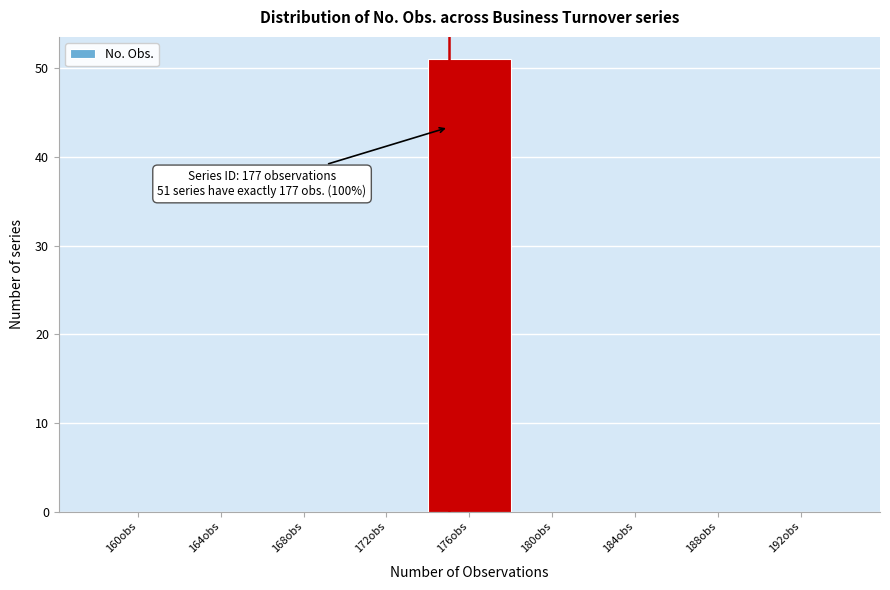

What is the sum of all values?

51